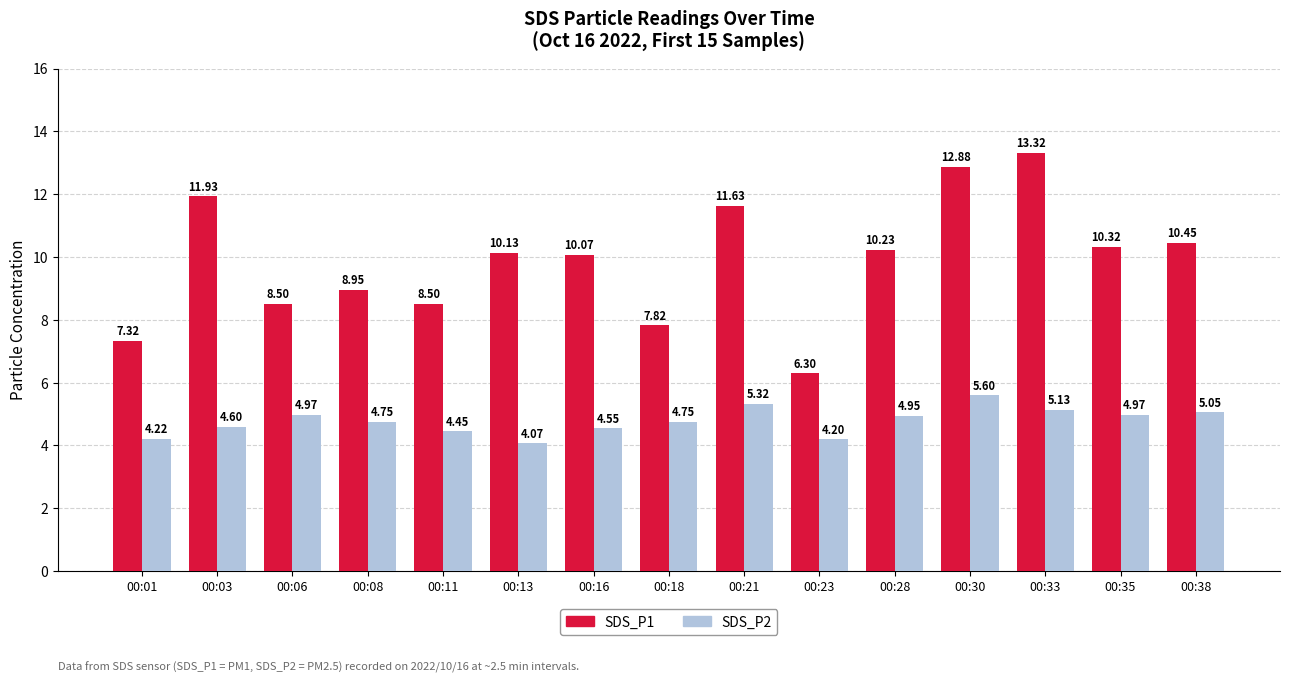

Rank the series by their average value, from highest to lowest.

SDS_P1, SDS_P2